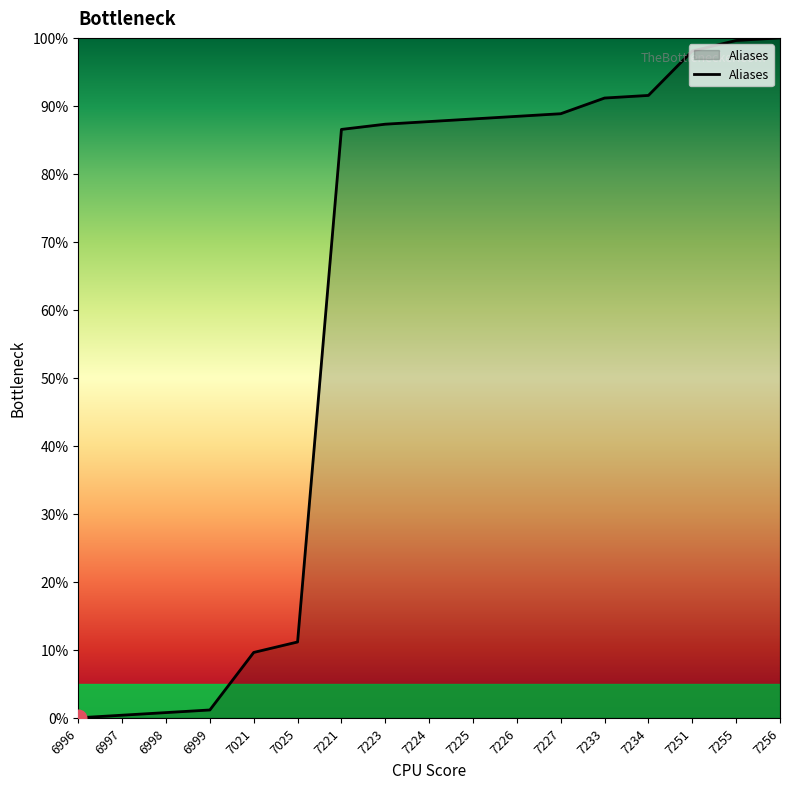

What is the change in value from 6996 to 7234?

+91.5